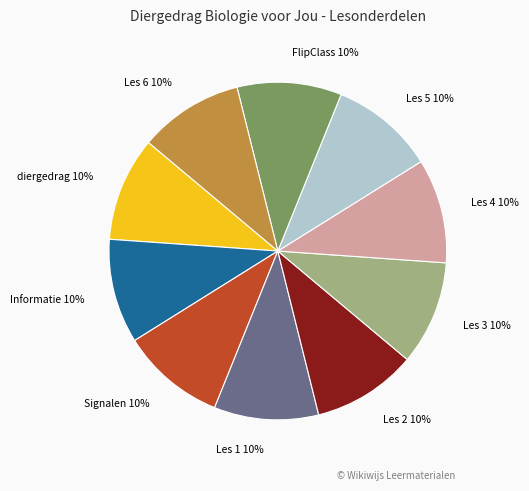

The Les 6 slice represents 10% of the pie. True or false?

True